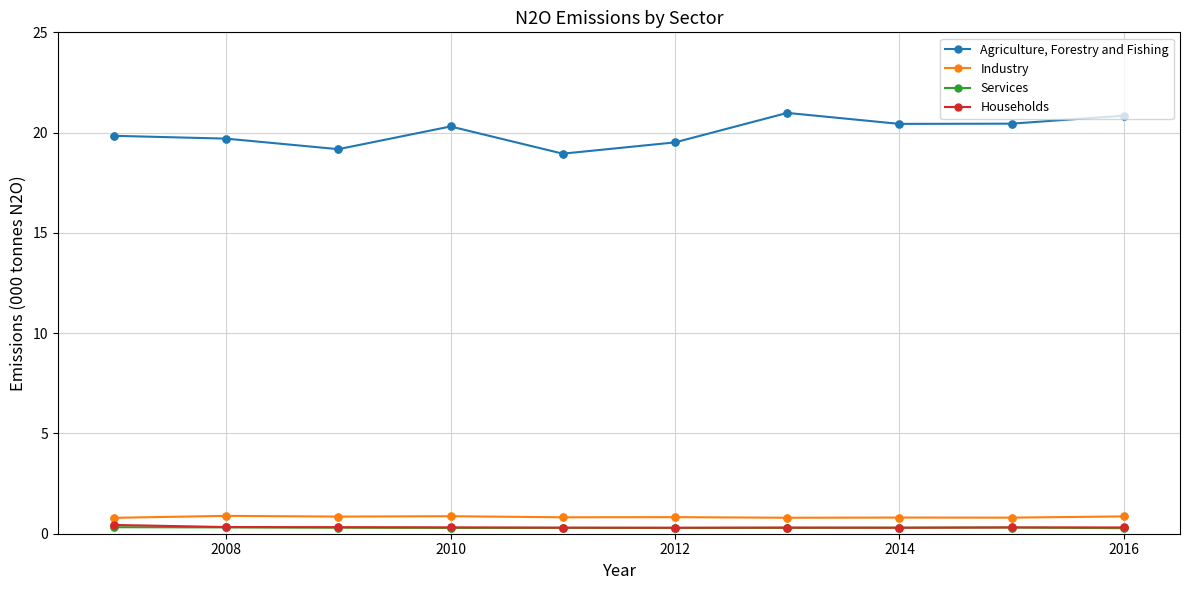

What are all the series names shown in the legend?

Agriculture, Forestry and Fishing, Industry, Services, Households